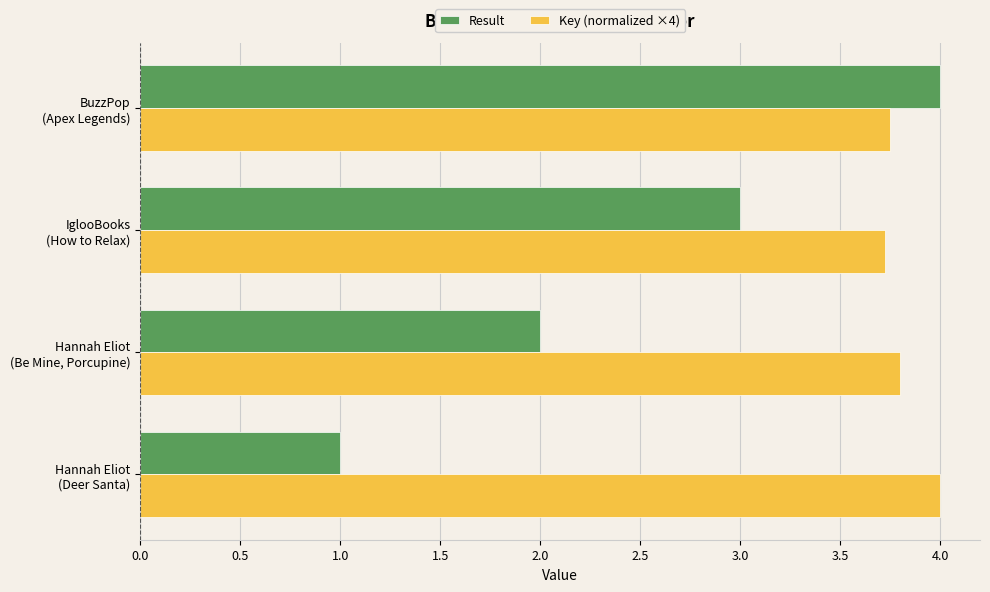

What is the maximum value shown in the chart?

4.0